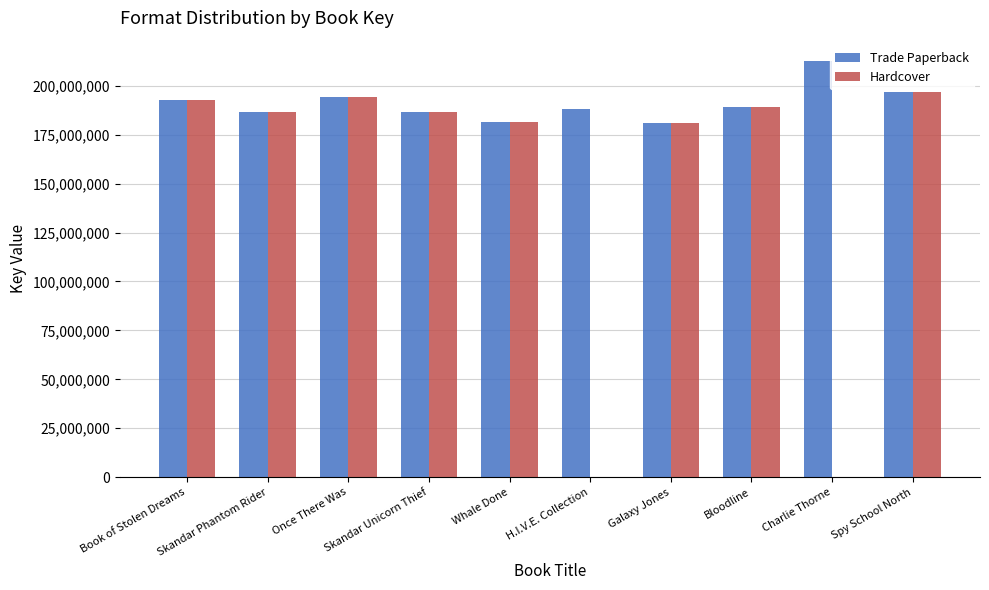

What is the approximate value of Hardcover at Once There Was?

194309225